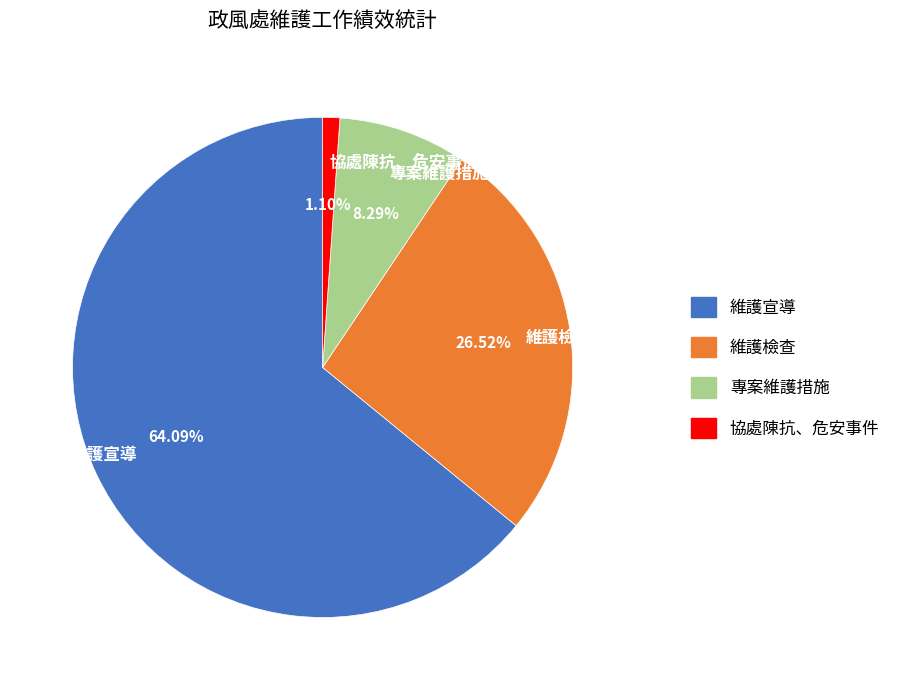

Combined, do 維護檢查 and 專案維護措施 account for over 50%?

No